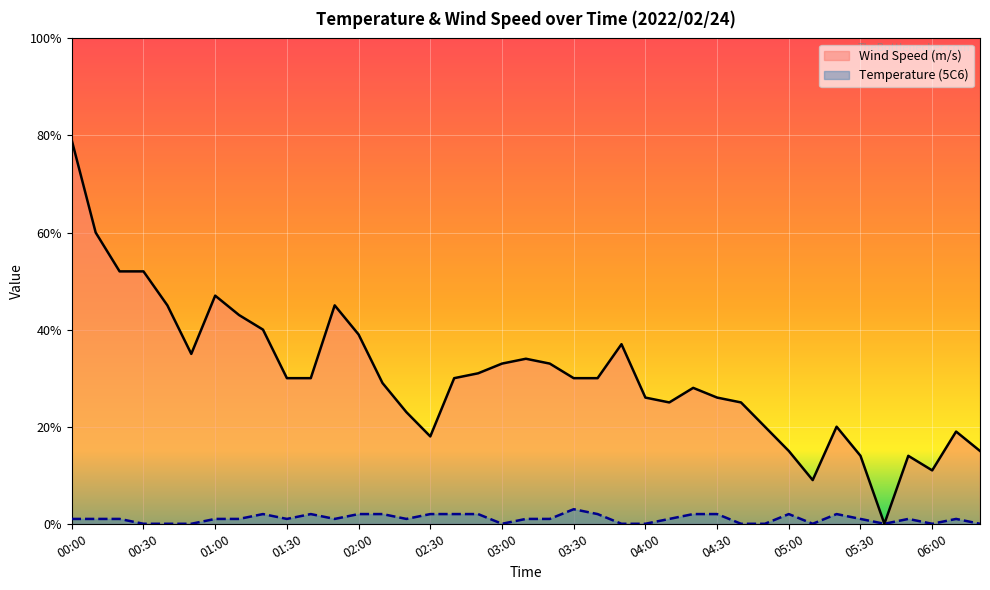

What is the label of the 22nd point from the left?

03:30